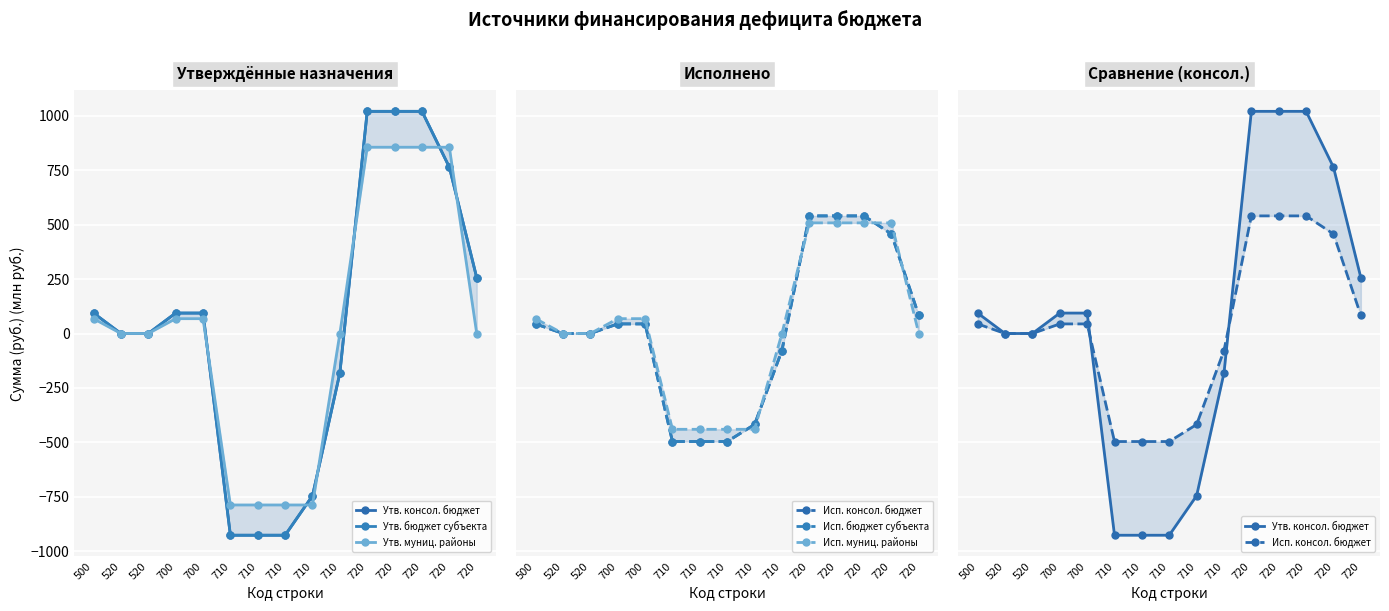

True or false: Утв. бюджет субъекта has a value of 593.7 at 720.

False